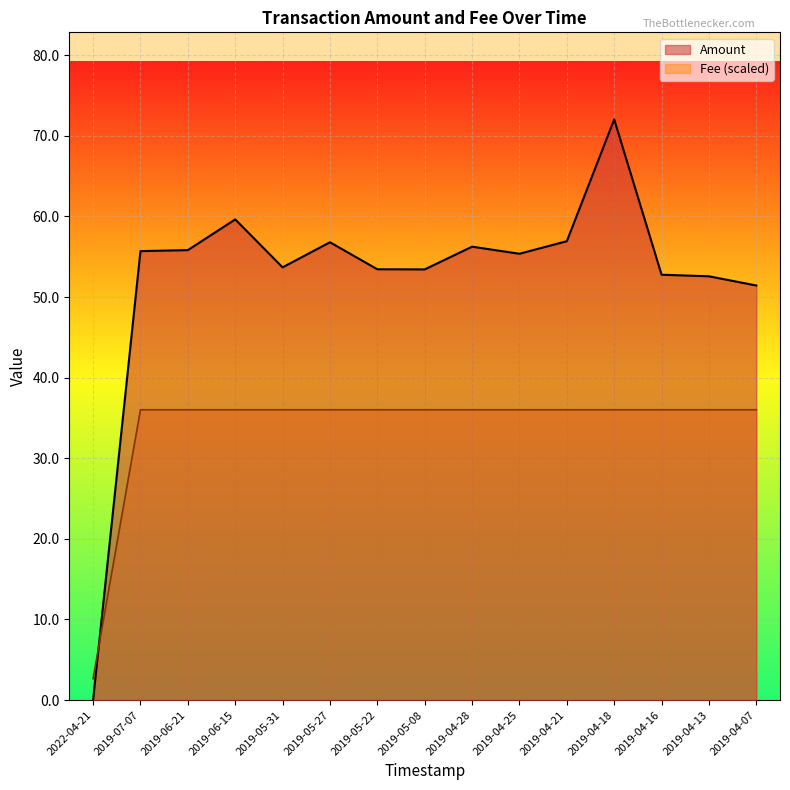

How many intersections are there between Fee and Amount?

1